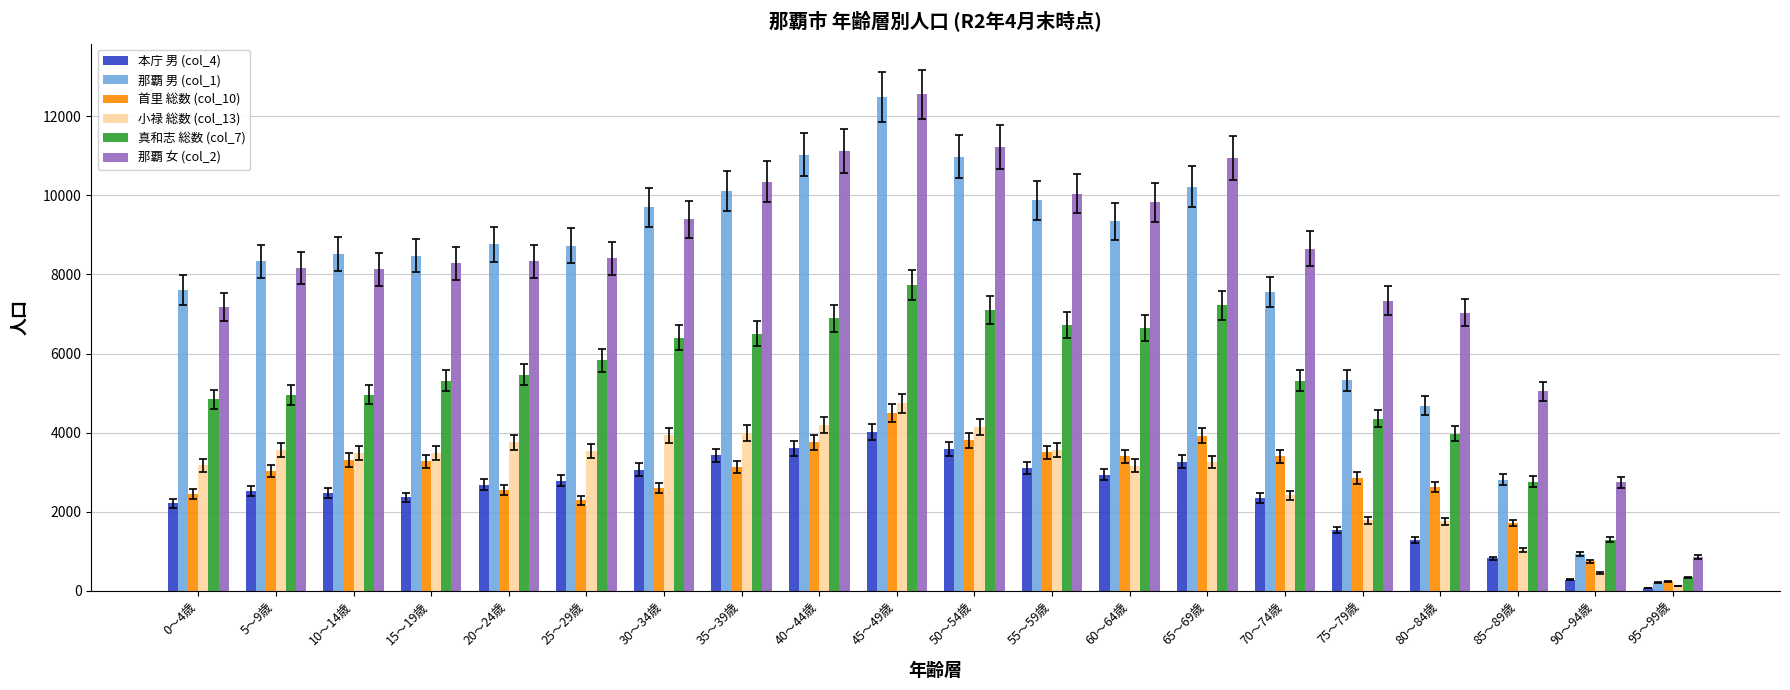

What is the highest value of the 那覇 女 (col_2) series?

12554